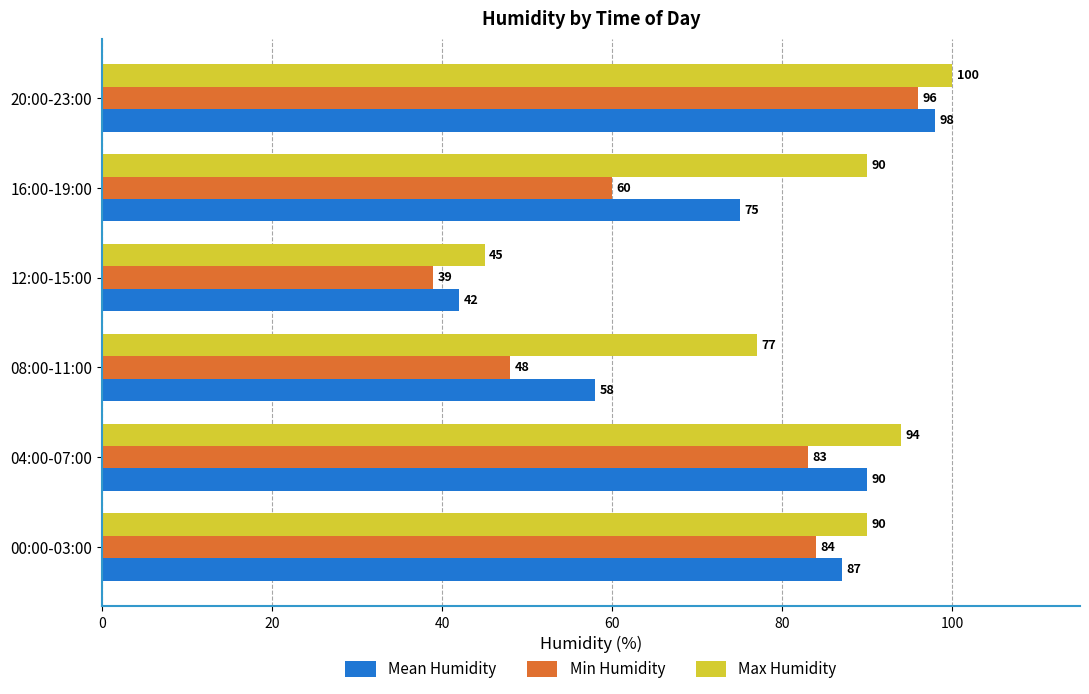

What is the difference between the second highest and minimum values in the Min Humidity series?

45